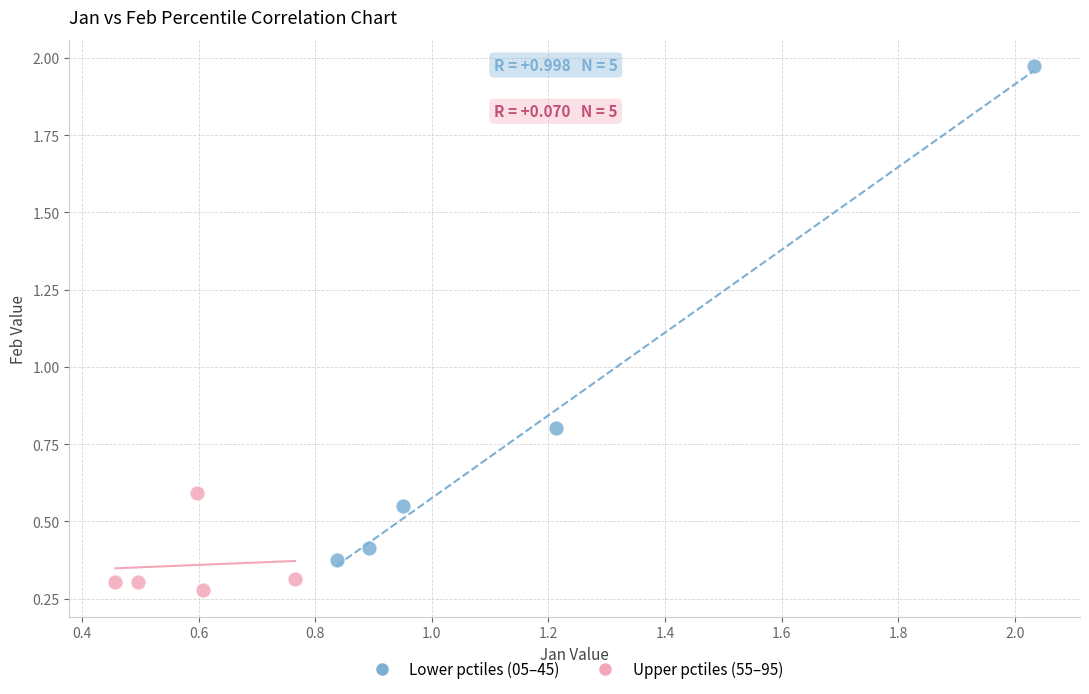

Which series reaches the maximum Y coordinate?

Lower pctiles (05–45)